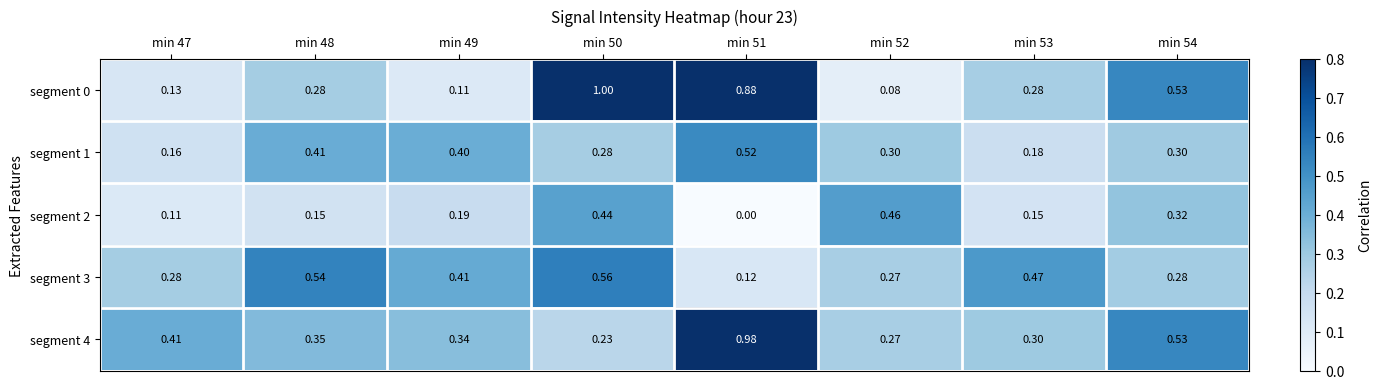

At min 49, list the series in order from largest to smallest.

segment 3, segment 1, segment 4, segment 2, segment 0